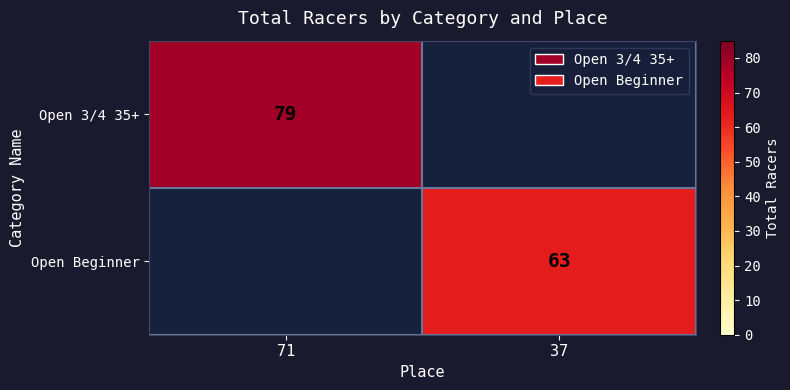

Is the value of Open Beginner at 37 greater than the value of Open 3/4 35+ at 71?

No